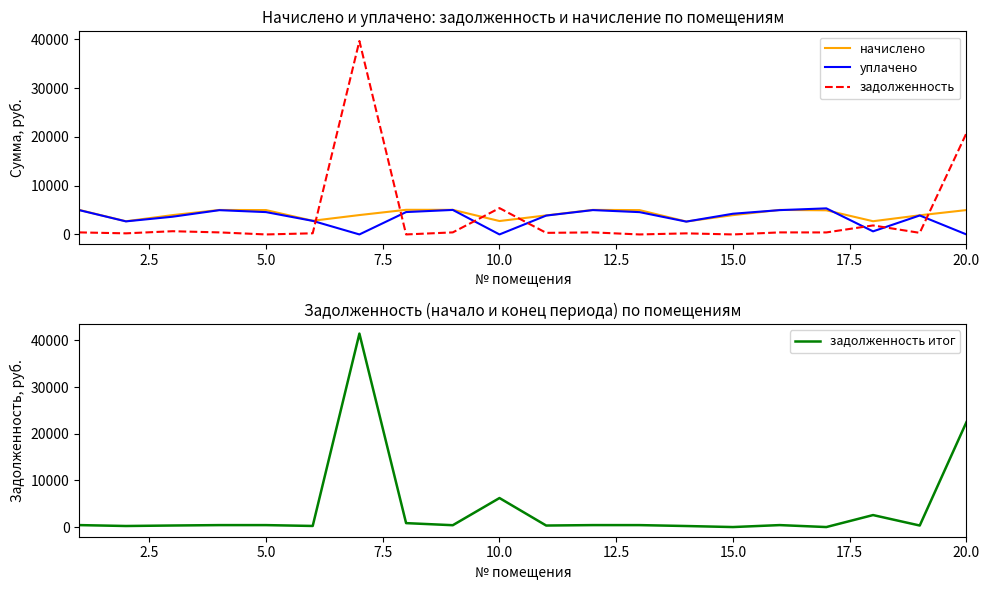

After their last crossing, which series has the higher values: задолженность итог or задолженность?

задолженность итог